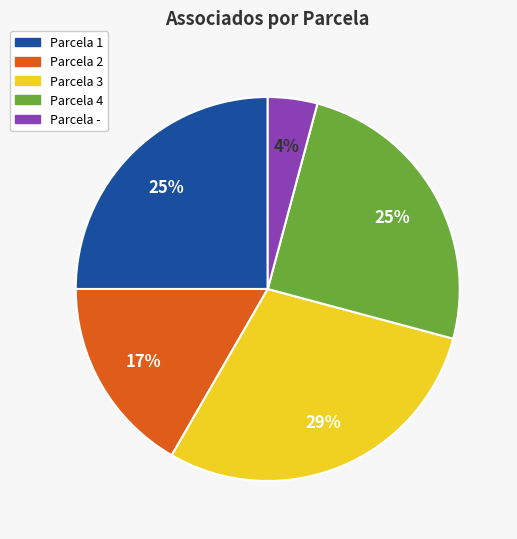

Is there a majority slice in this chart?

No